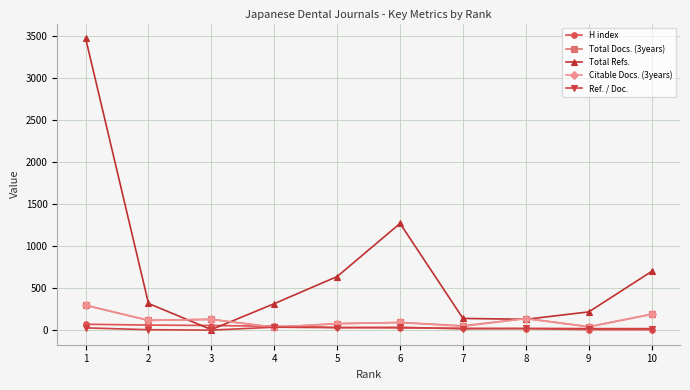

What is the greatest value displayed?

3475